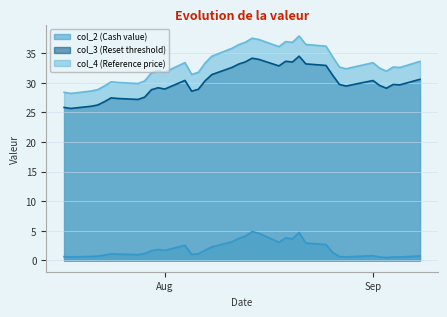

What is the difference between the maximum and second lowest values in the col_4 (Reference price) series?

9.5